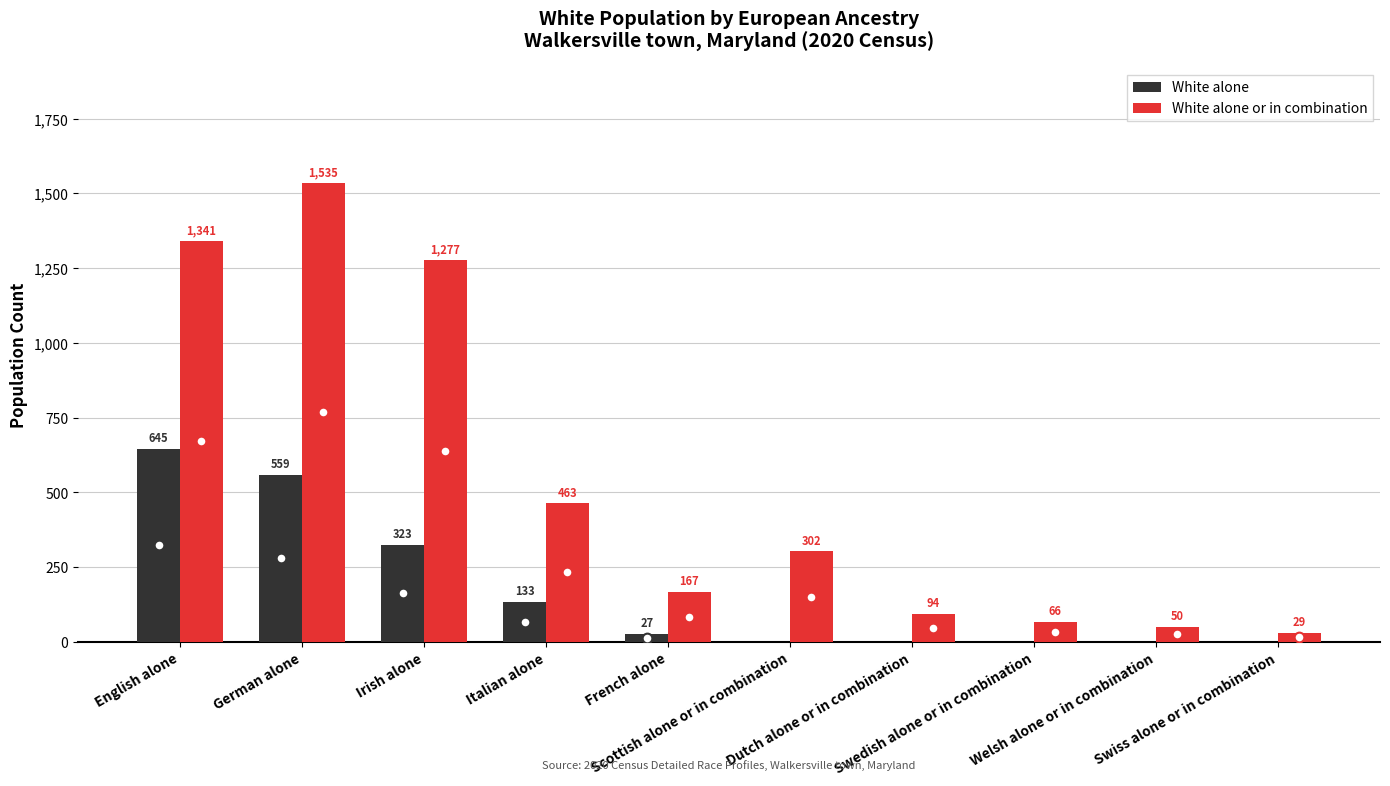

Are the bars grouped side by side (vs. stacked)?

Yes